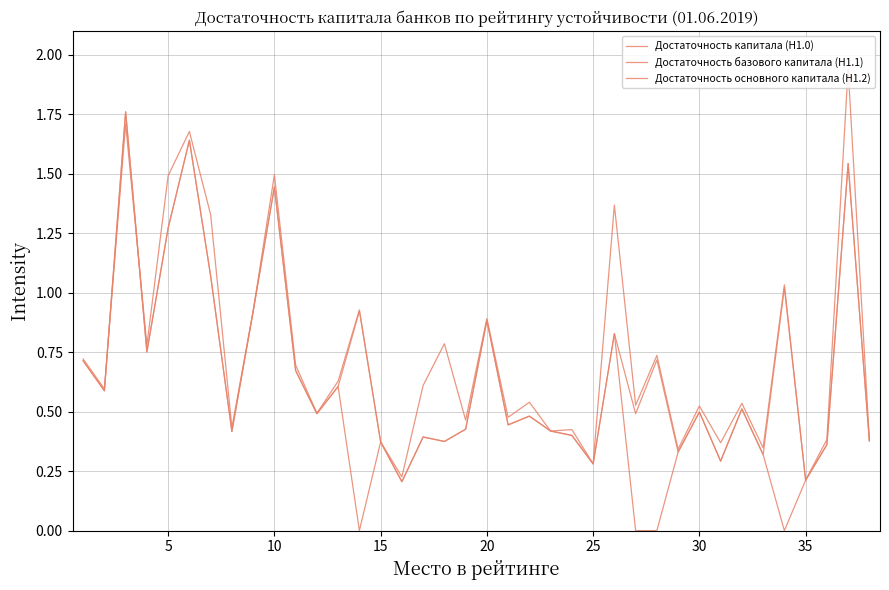

Where do Достаточность капитала (Н1.0) and Достаточность основного капитала (Н1.2) first cross each other?

5 and 10